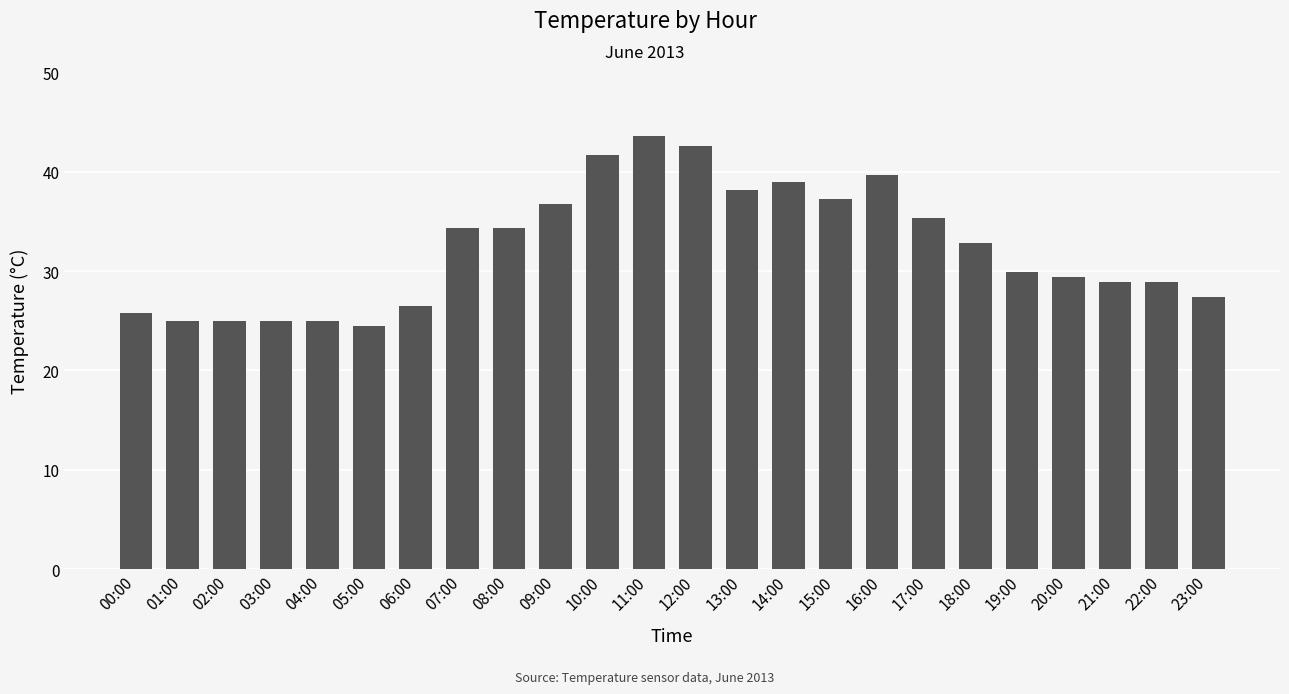

Does the chart contain any negative values?

No